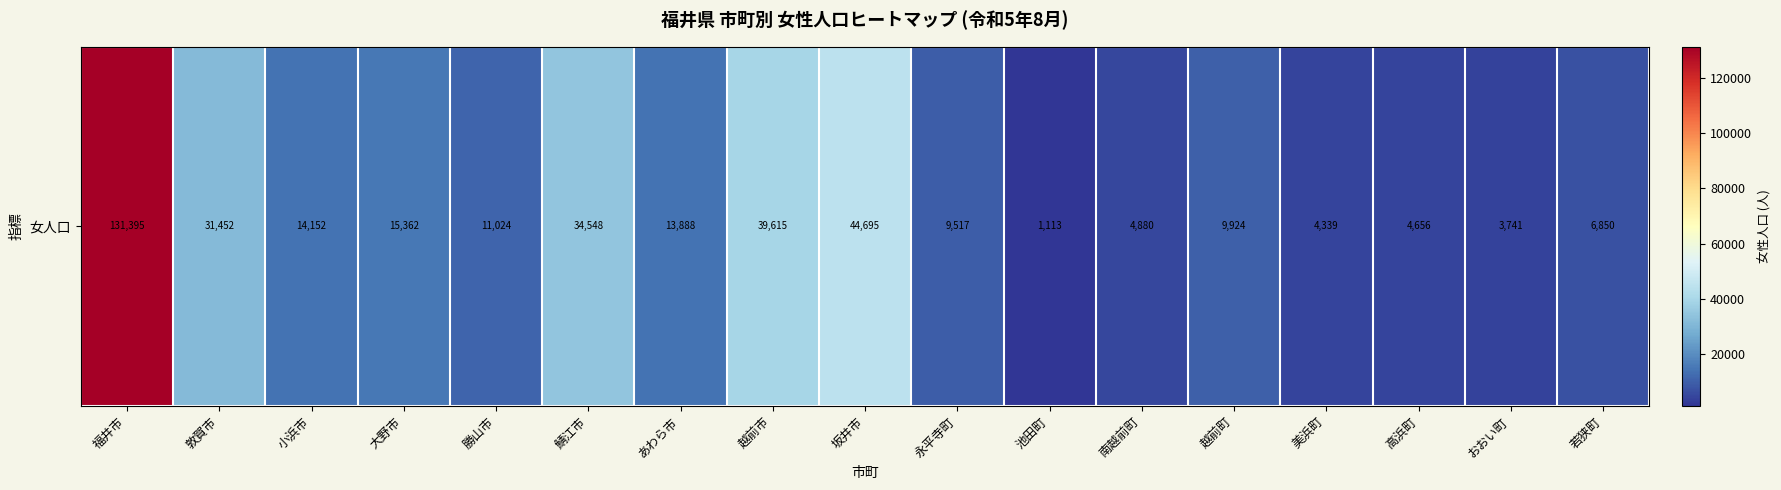

What is the ratio of the value at 若狭町 to the value at 永平寺町?

0.7